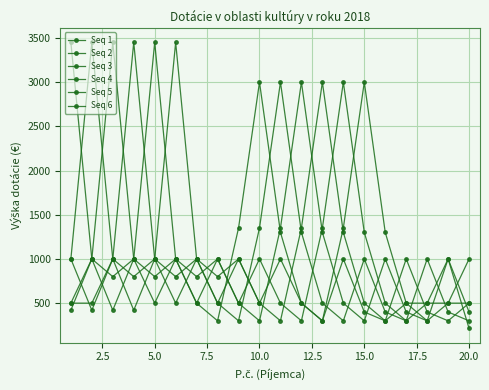

How many categories are shown in the chart?

20